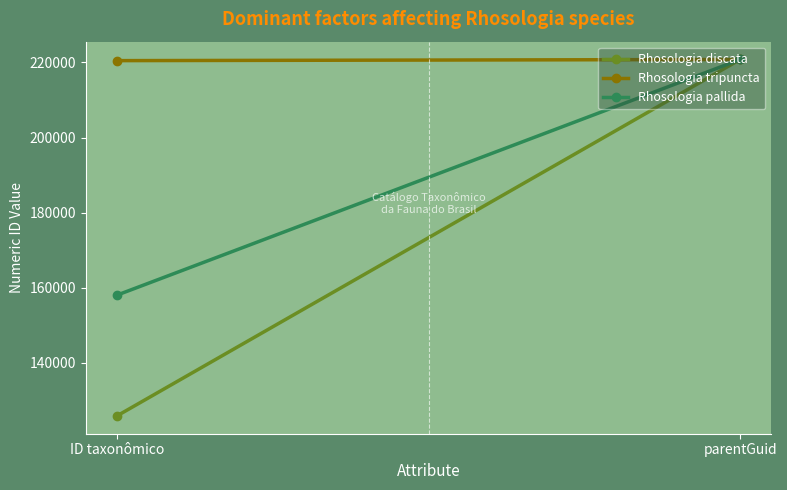

What is the greatest value displayed?

220774